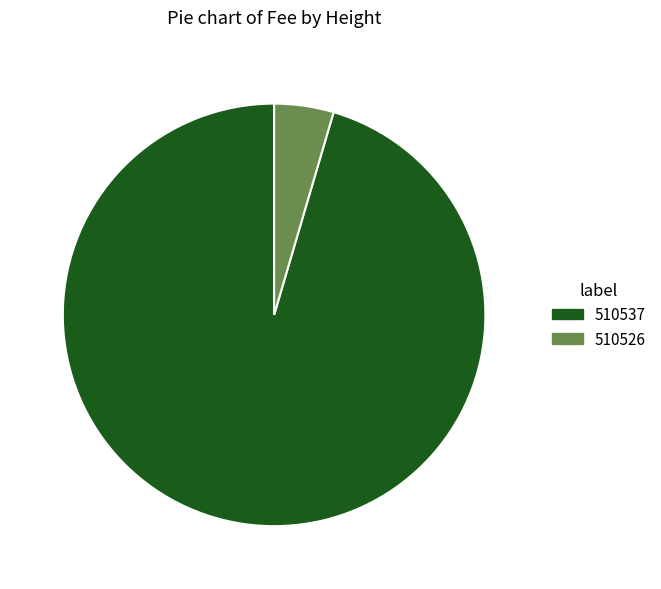

How many segments does this pie chart have?

2